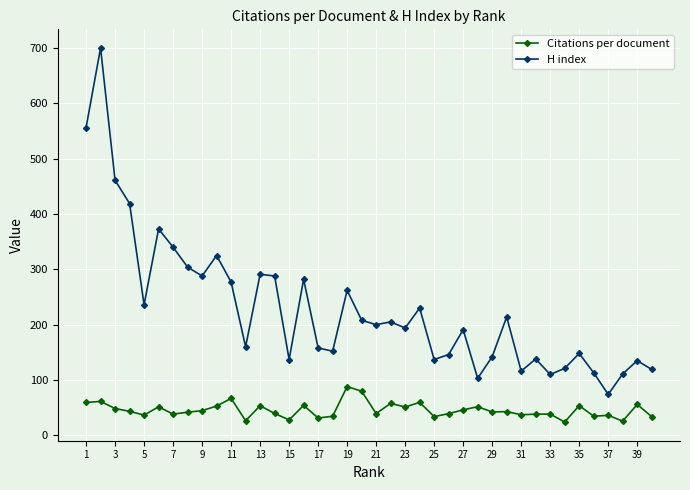

What is the average value of the Citations per document series?

45.5